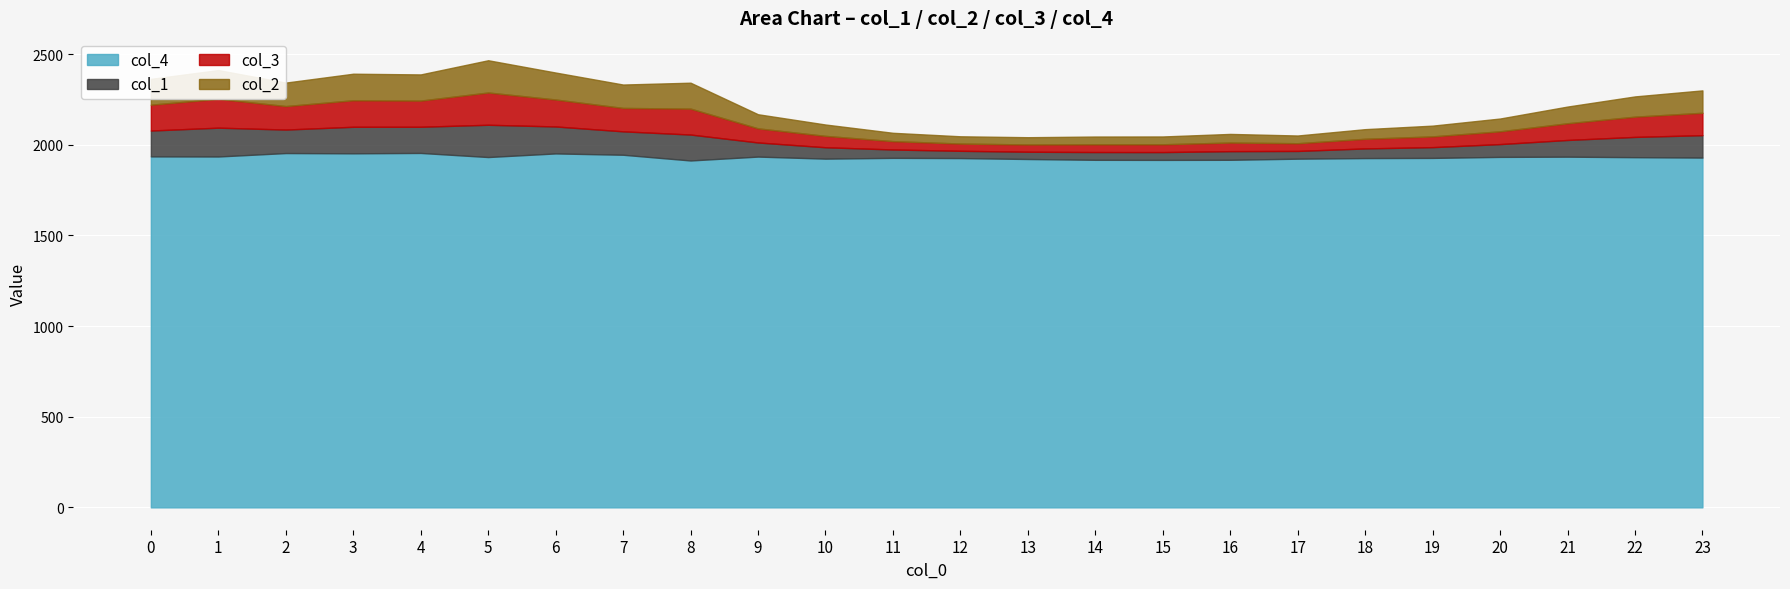

Where is the first local minimum for col_2?

2